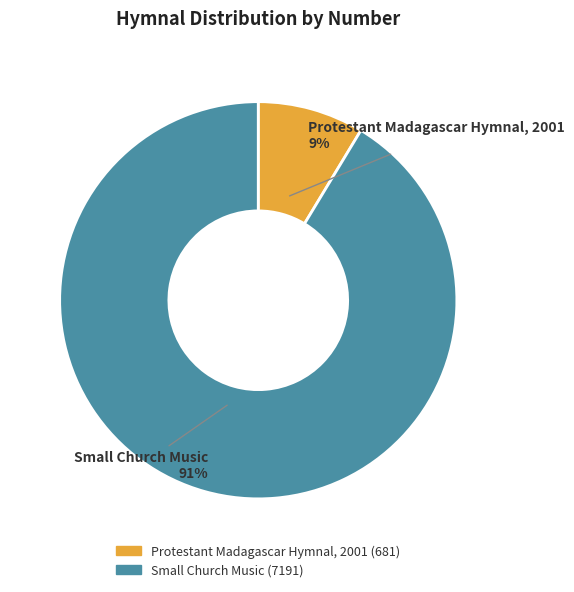

Combined, do Protestant Madagascar Hymnal, 2001 and Small Church Music account for over 50%?

Yes